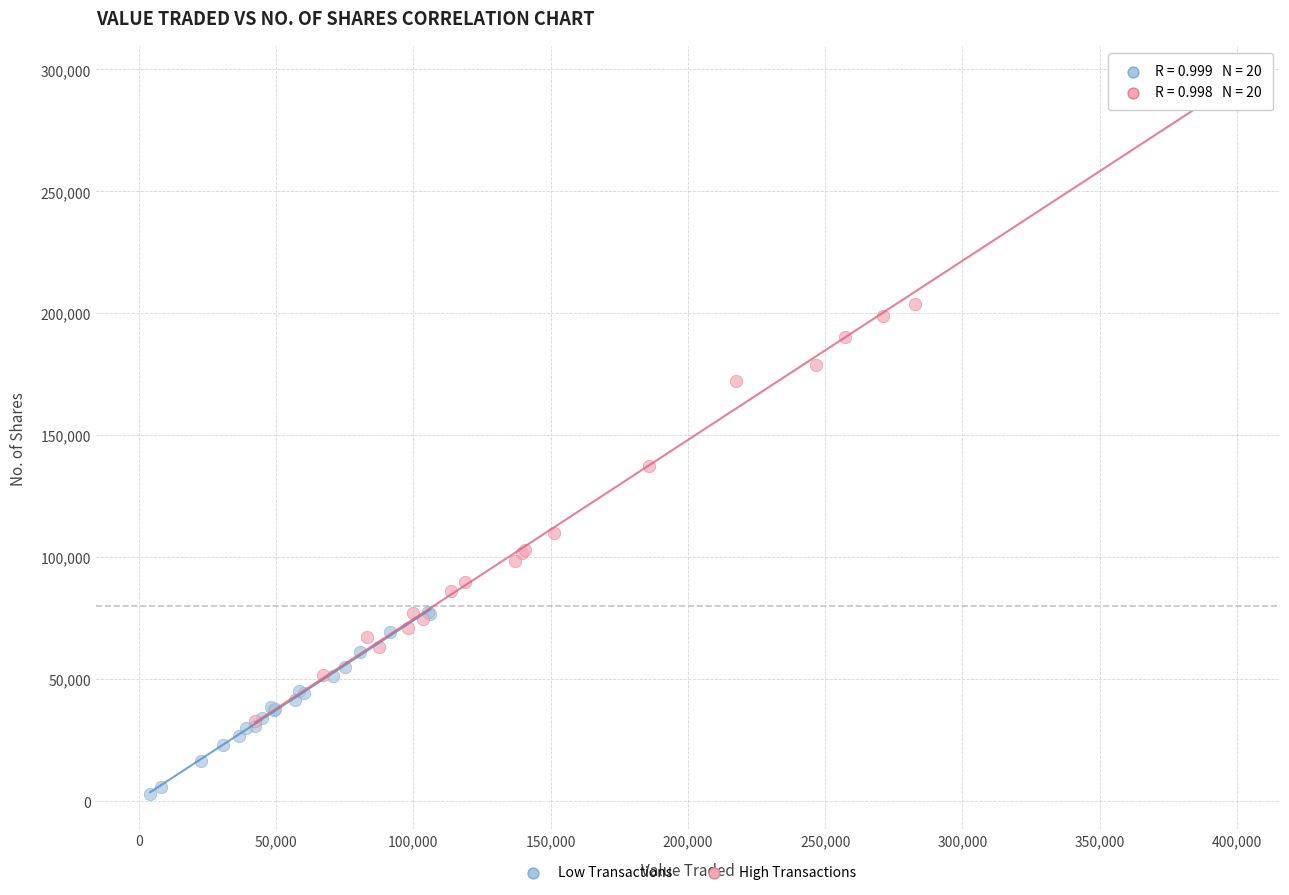

Which series has the widest spread of Y values?

High Transactions